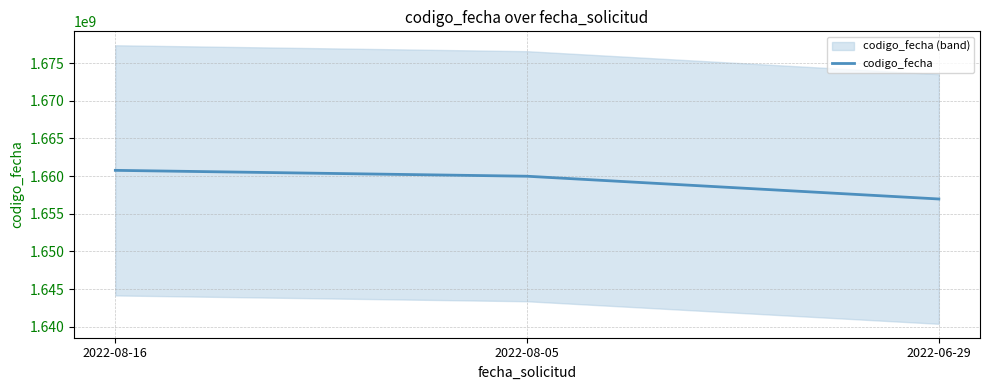

What is the change in value from 2022-08-16 to 2022-08-05?

-781148